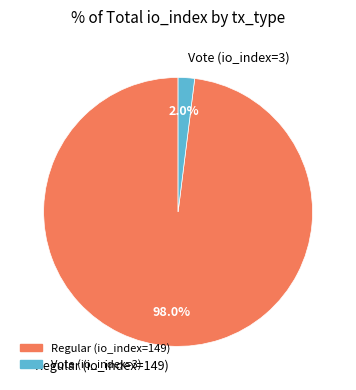

True or false: Vote (io_index=3) accounts for 2% of the total.

True